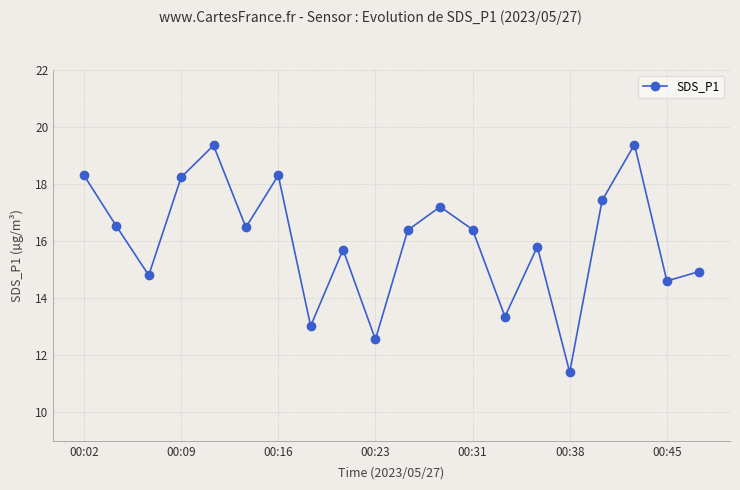

What is the smallest value displayed?

11.4